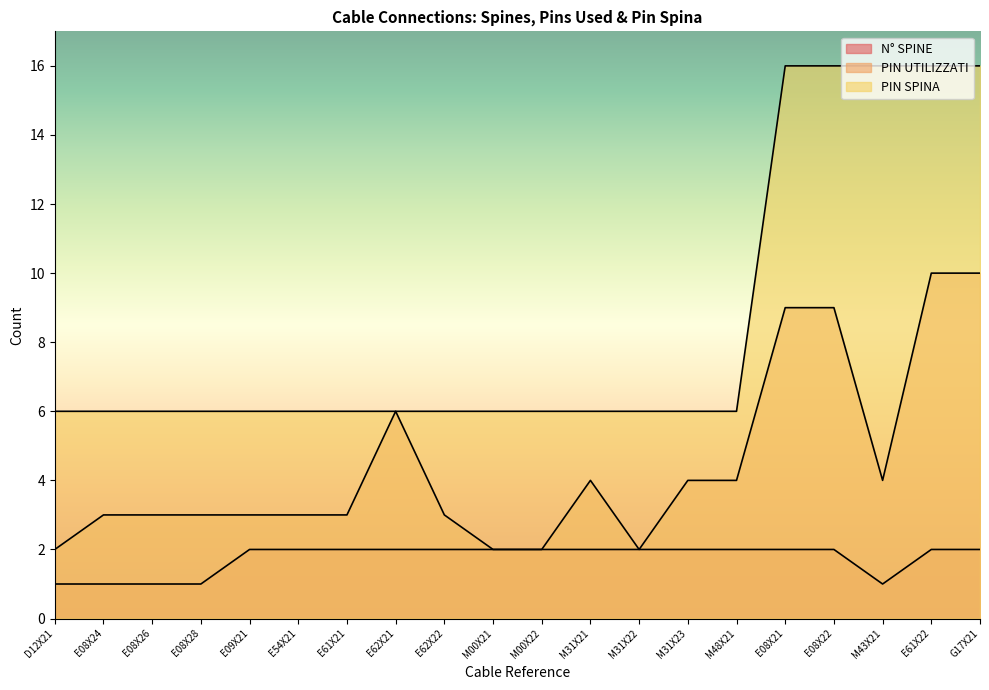

At which category does the chart reach its minimum across all series?

D12X21